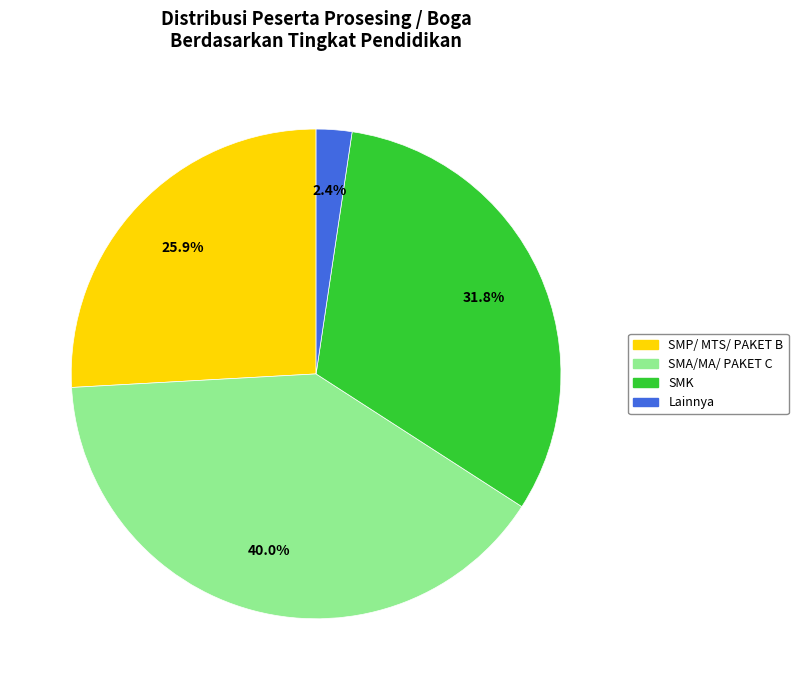

To the nearest percent, what is the average slice percentage?

25%